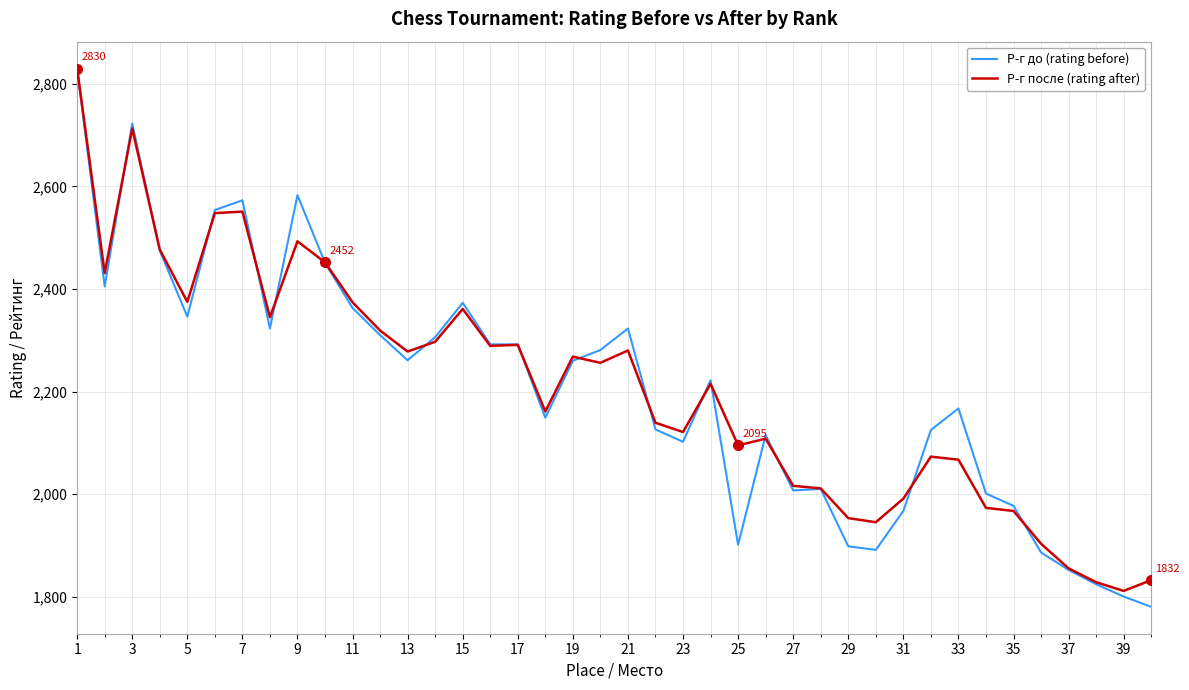

Which series has the widest spread of values?

Р-г до (rating before)